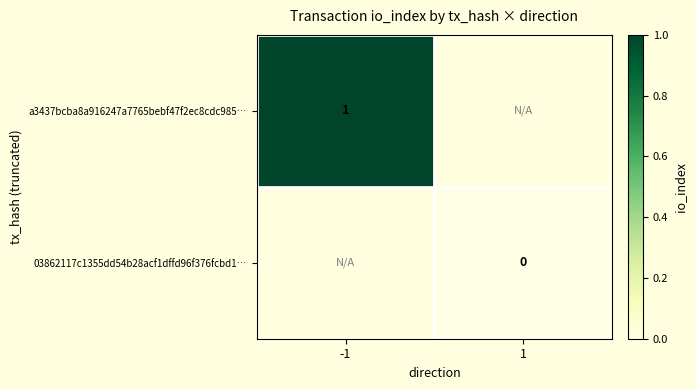

Which label corresponds to the largest value in the chart?

-1